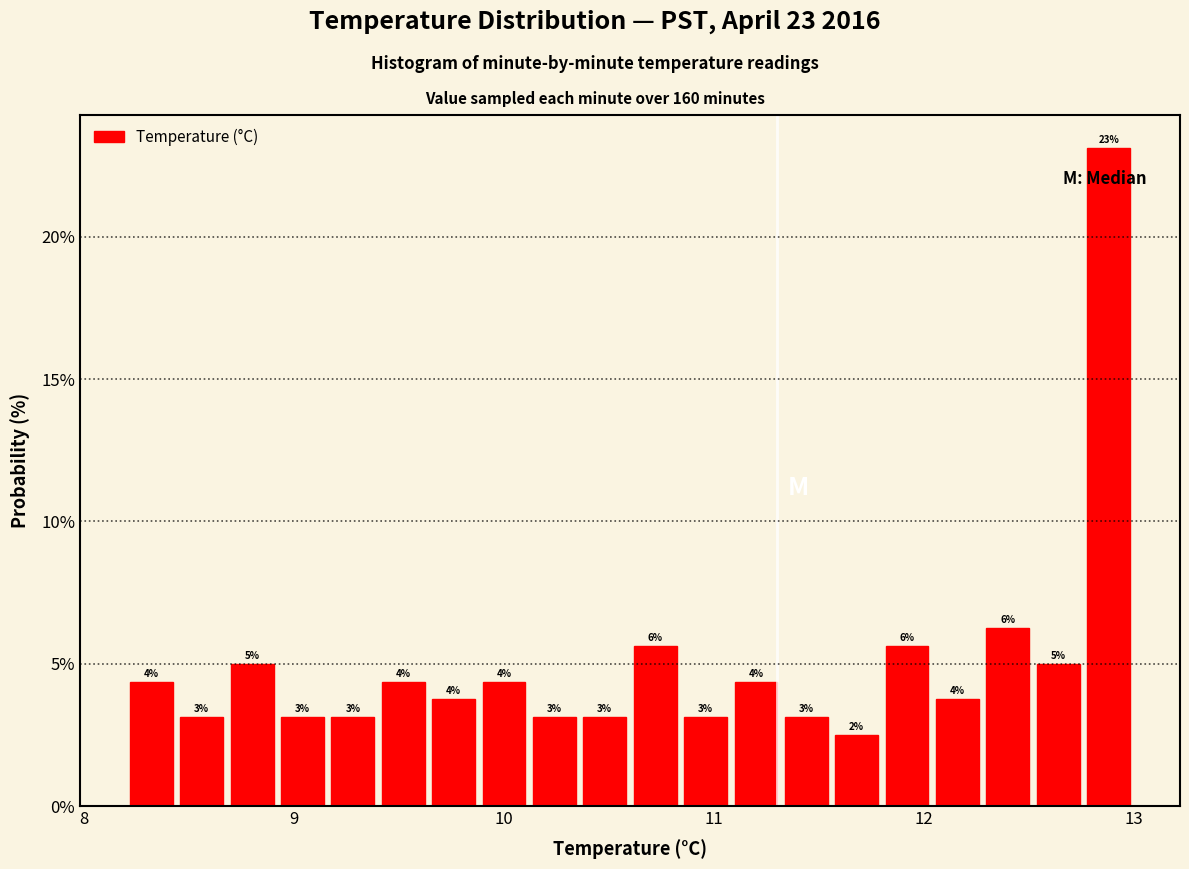

Around what value on the x-axis is the tallest bar? Give the approximate position of its centre, as read against the axis.

12.9